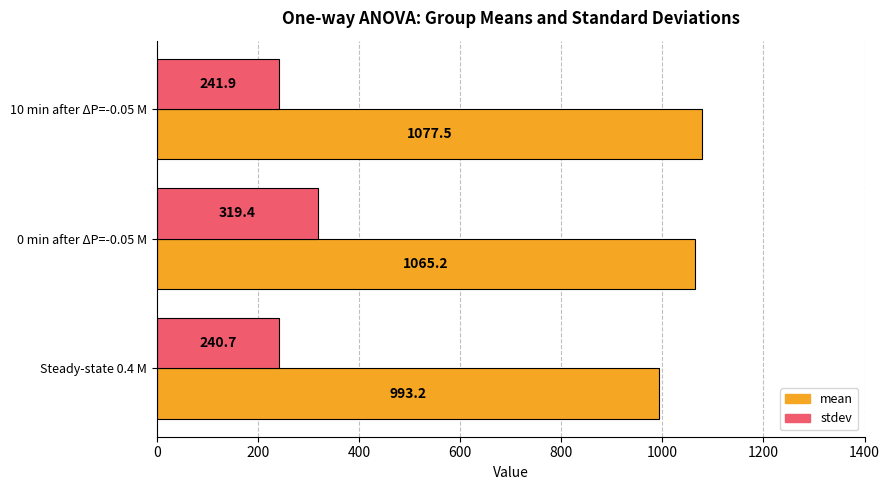

At how many categories does at least one series exceed 272?

3